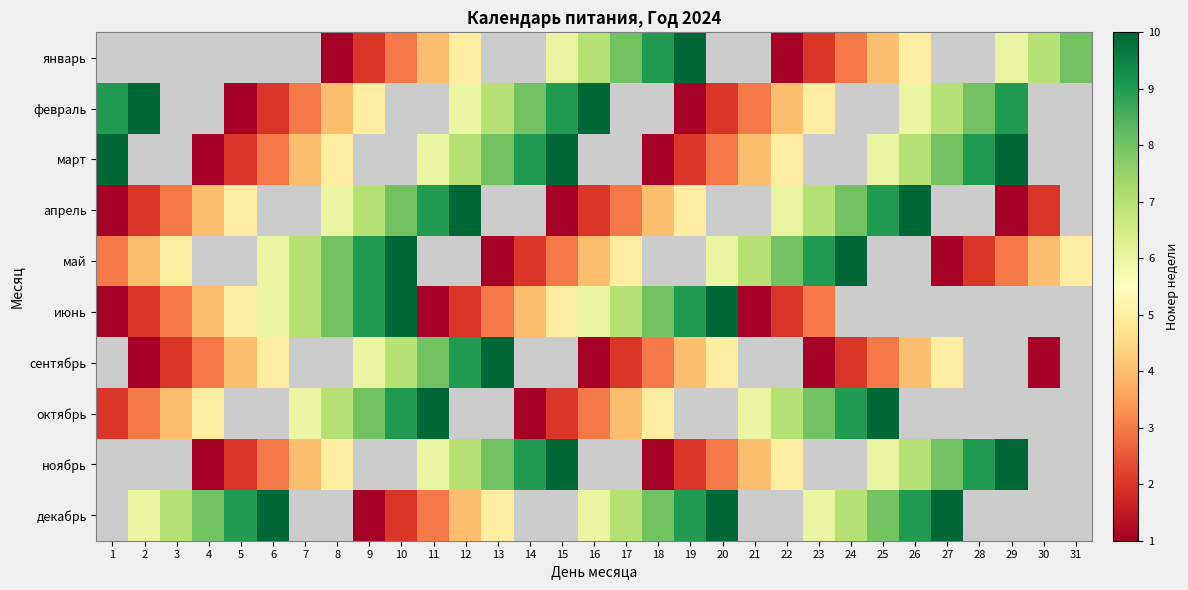

At which label does май reach its peak?

10